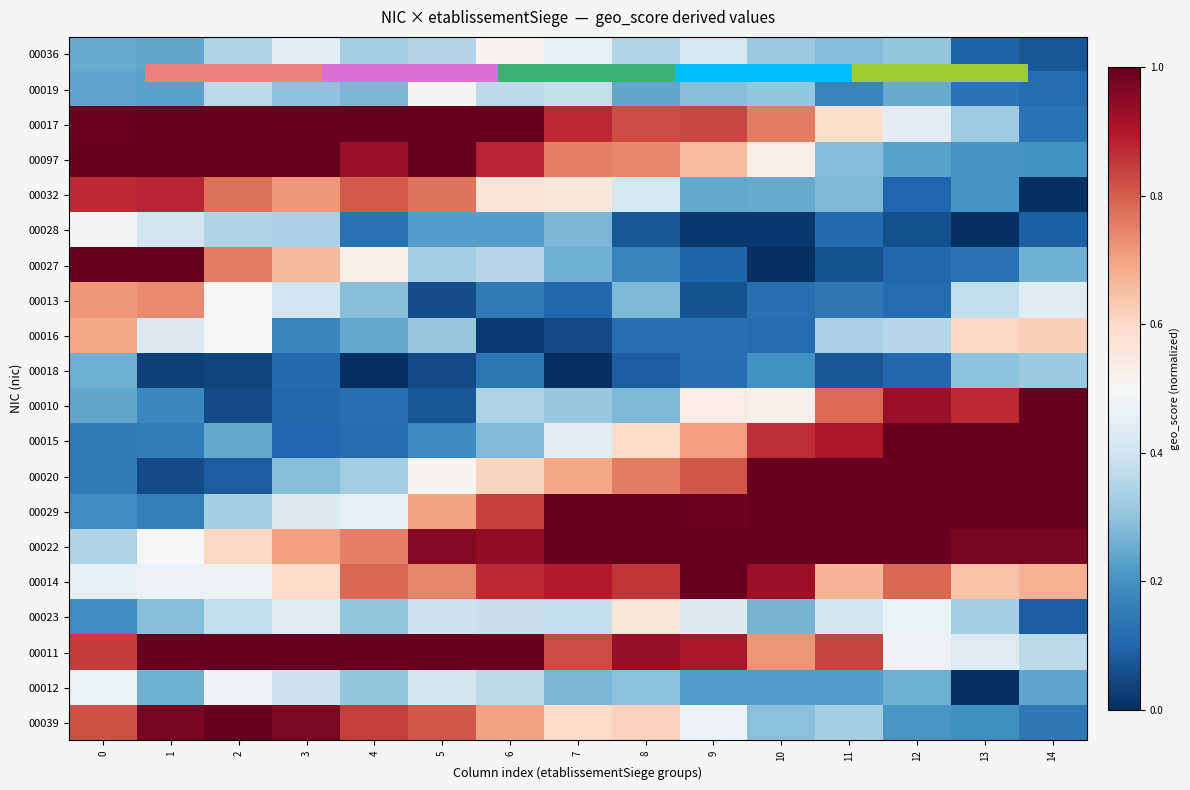

What is the maximum value for 00029?

1.0